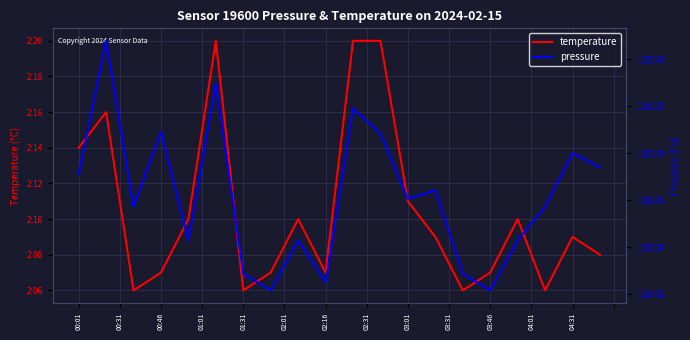

Rank the series by their average value, from highest to lowest.

pressure, temperature